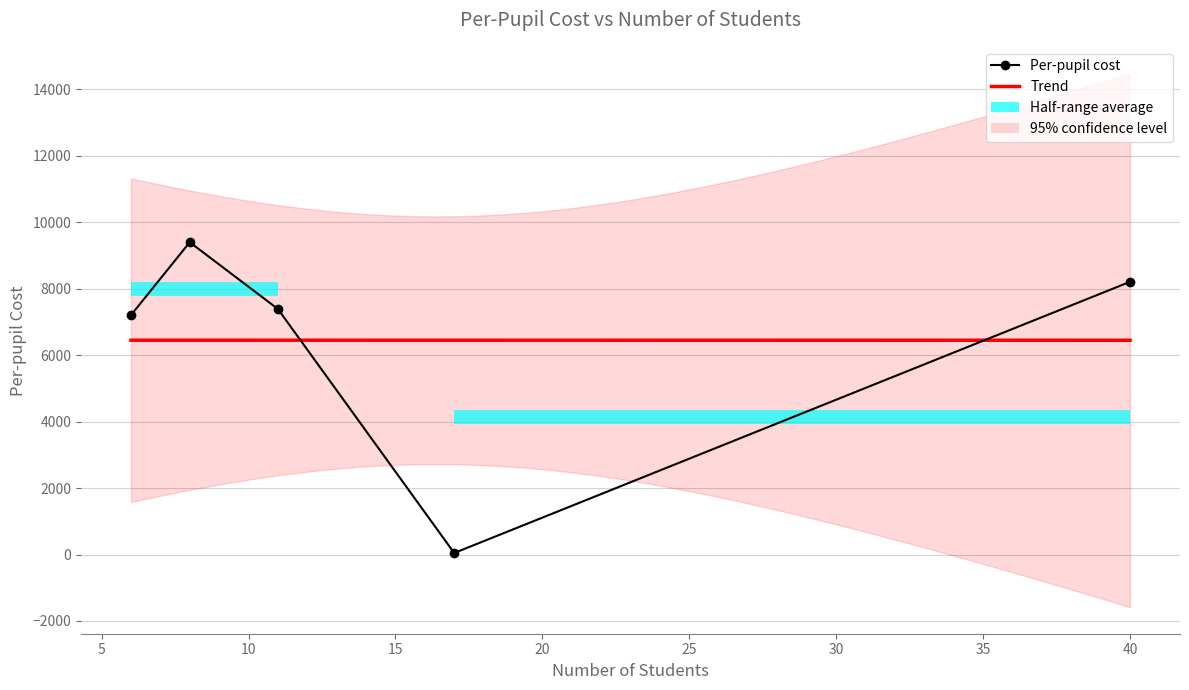

What is the change in value from 8 to 40?

-1190